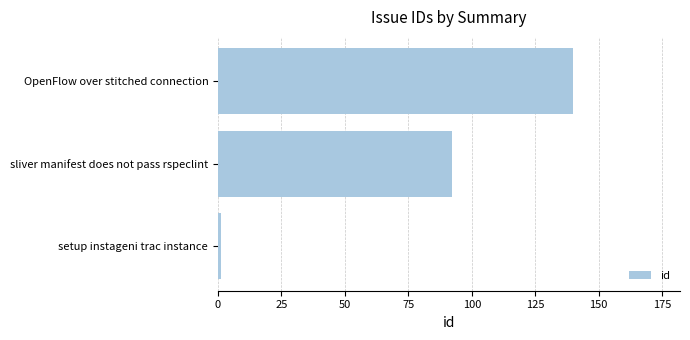

Rank the categories by value from highest to lowest.

OpenFlow over stitched connection, sliver manifest does not pass rspeclint, setup instageni trac instance